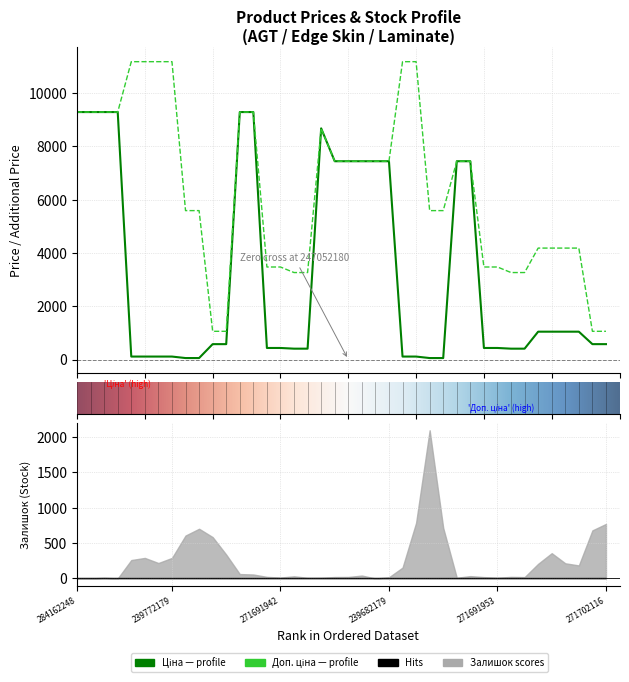

Does the chart have visible grid lines?

Yes